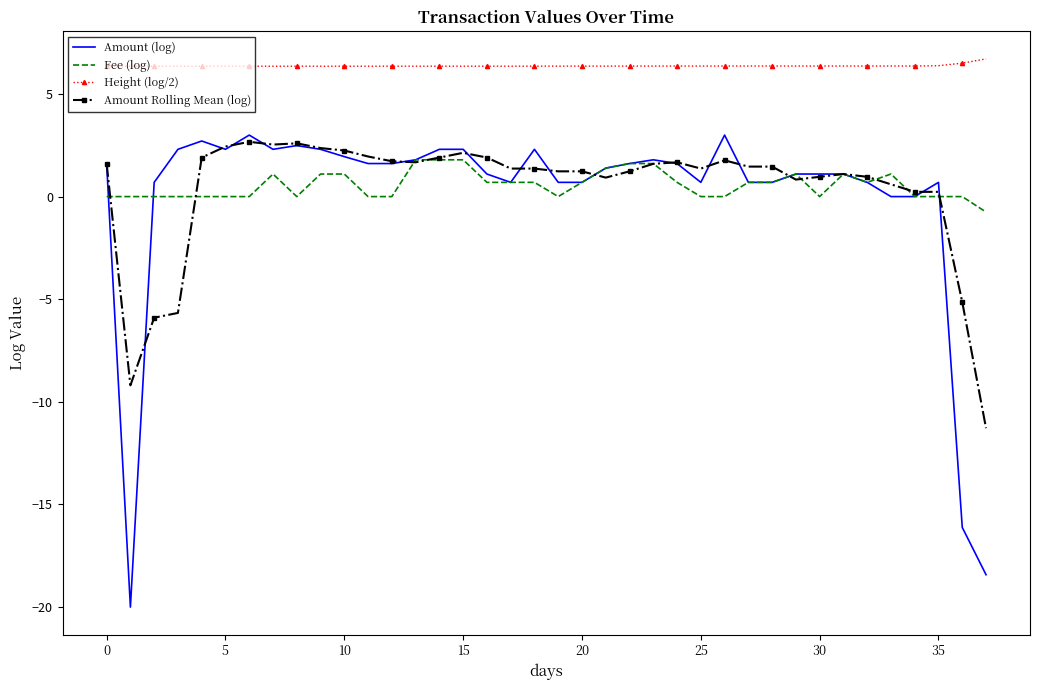

True or false: Fee (log) and Height (log/2) cross at least once.

False